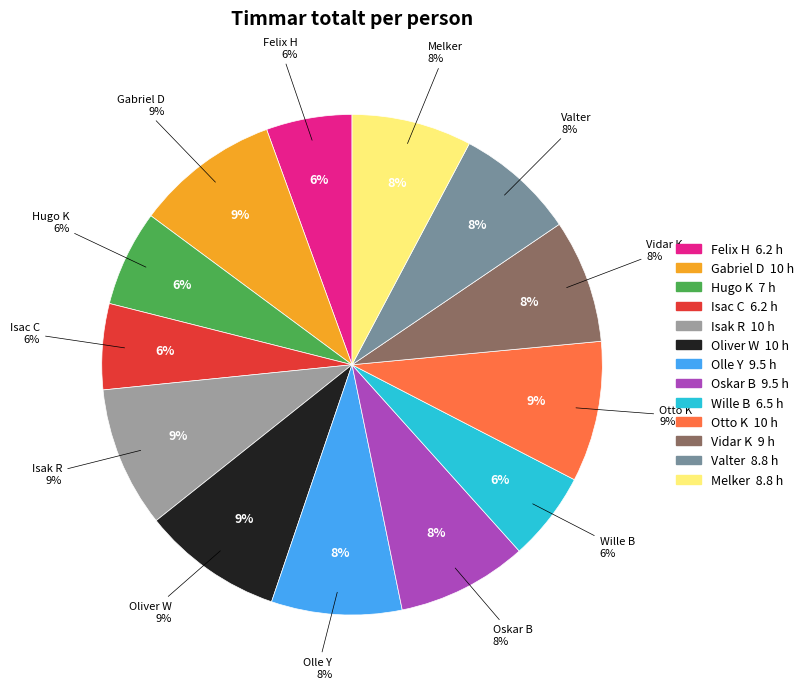

To the nearest percent, what percentage of the pie is Vidar K?

8%